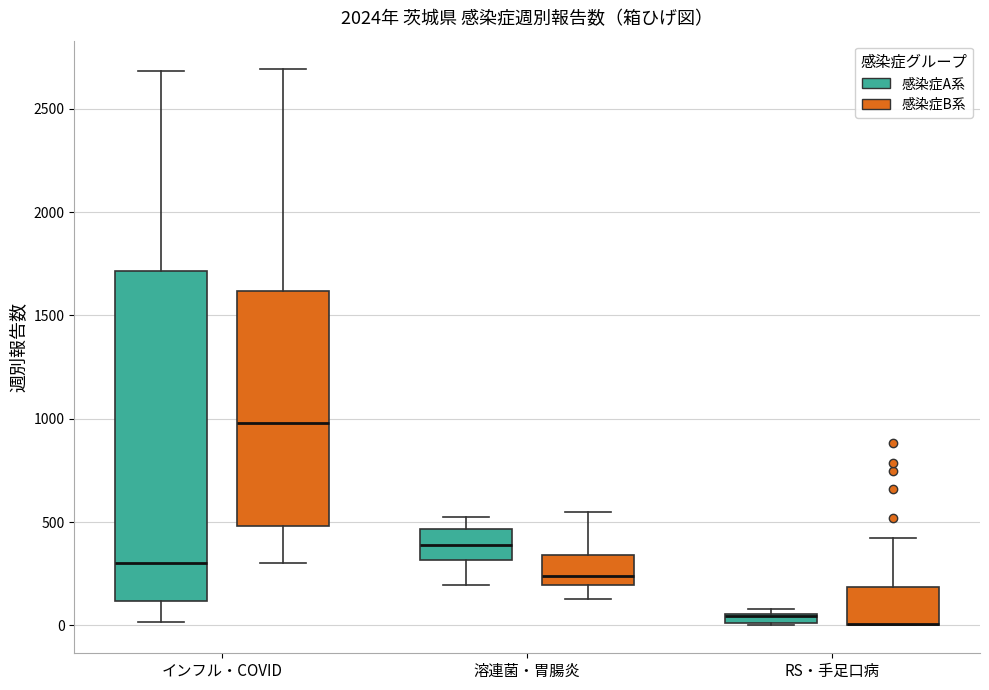

Where is the upper edge of the box for RS・手足口病 (感染症B系) on the y-axis? The values are not printed on the chart, so give them approximately, as read against the axis.

200